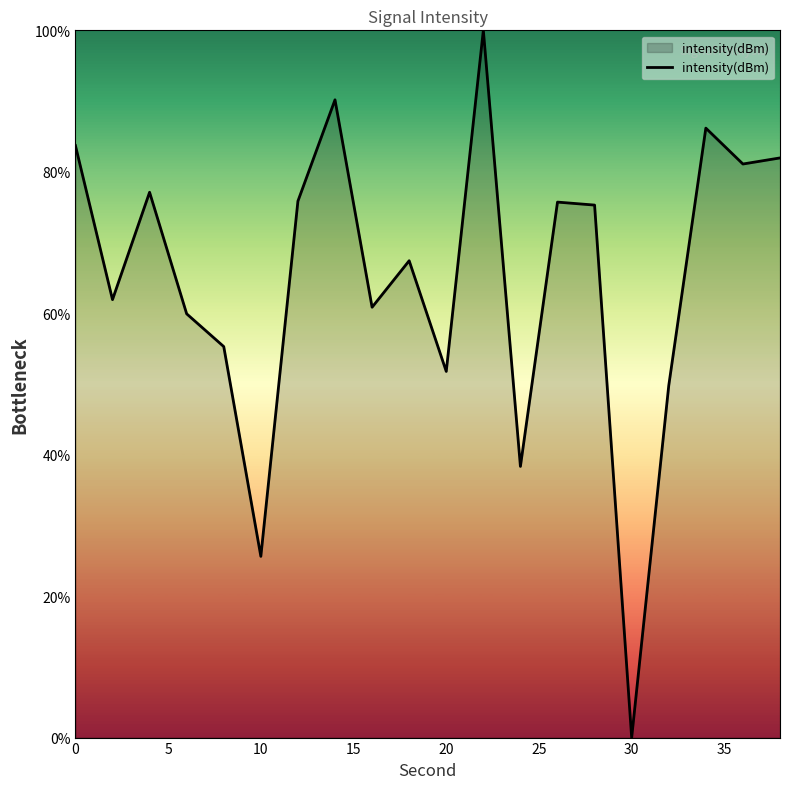

What is the greatest value displayed?

100.0